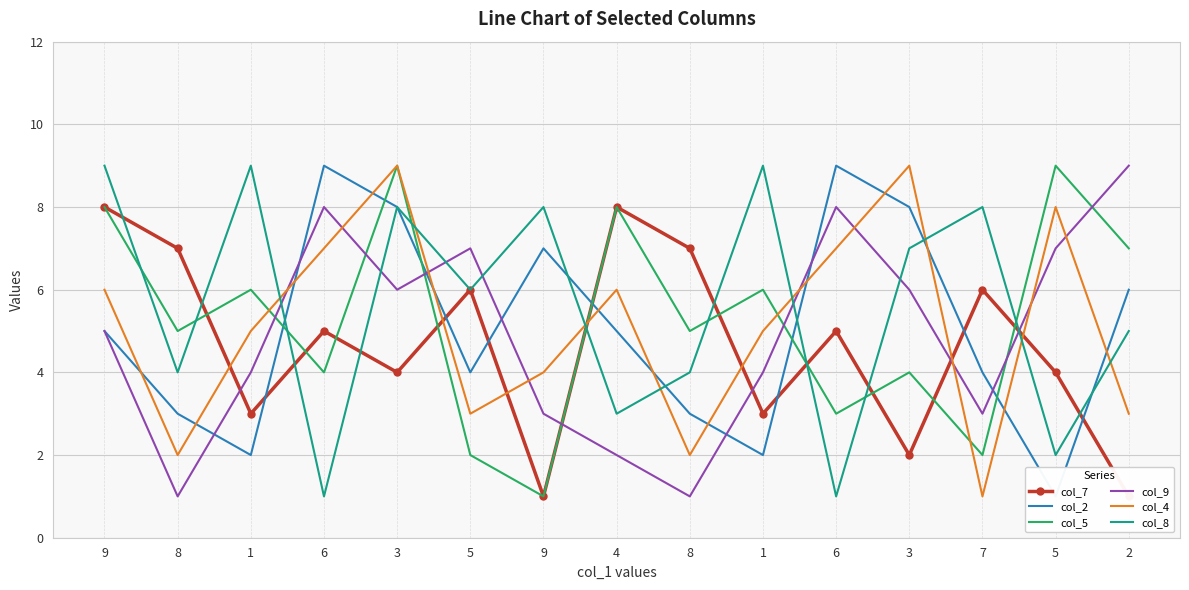

Which series has the largest total across all categories?

col_8